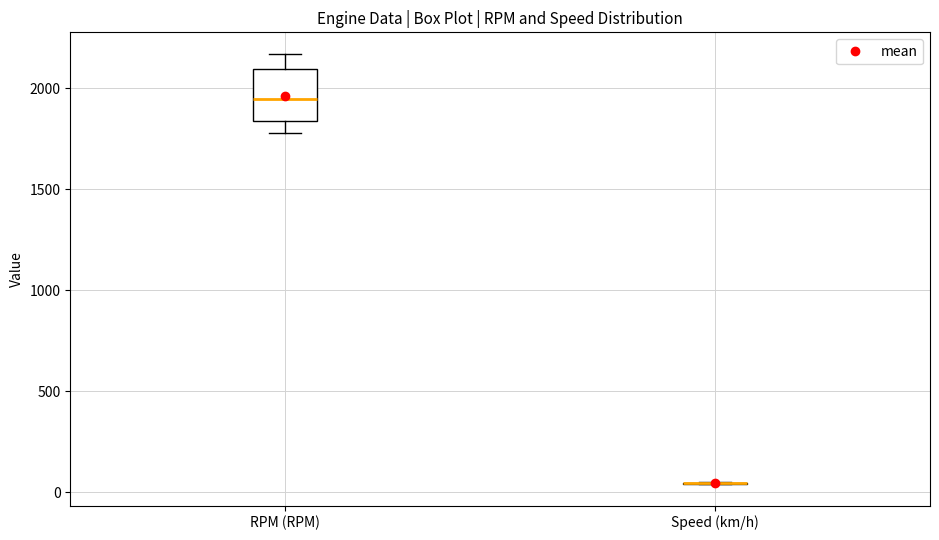

Where does the lower whisker of the box for RPM (RPM) end on the y-axis? The values are not printed on the chart, so give them approximately, as read against the axis.

1800